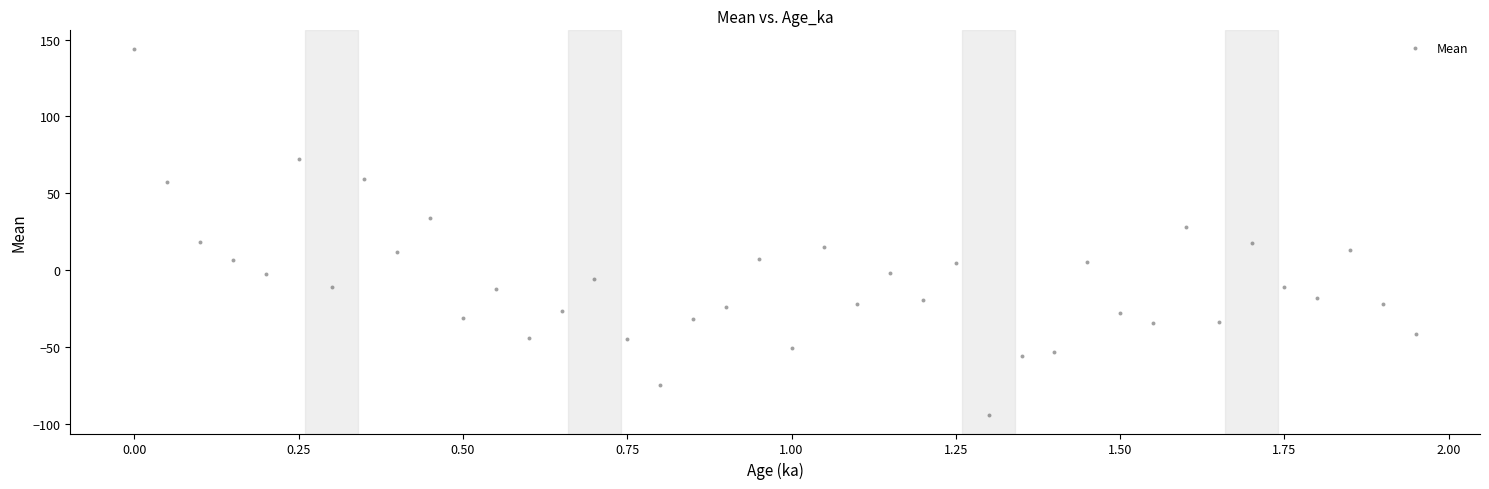

What is the range of X values (max minus min)?

1.9